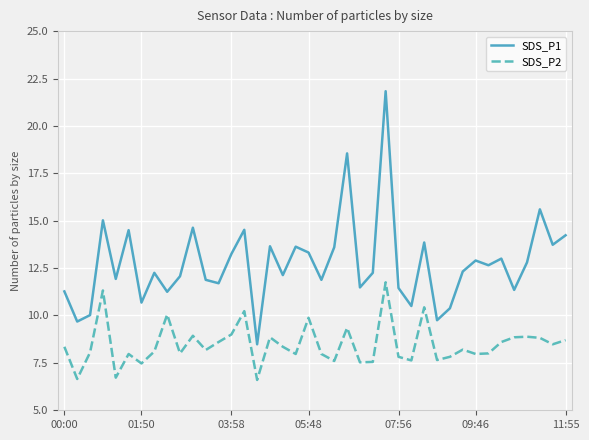

True or false: SDS_P1 and SDS_P2 intersect in this chart.

False